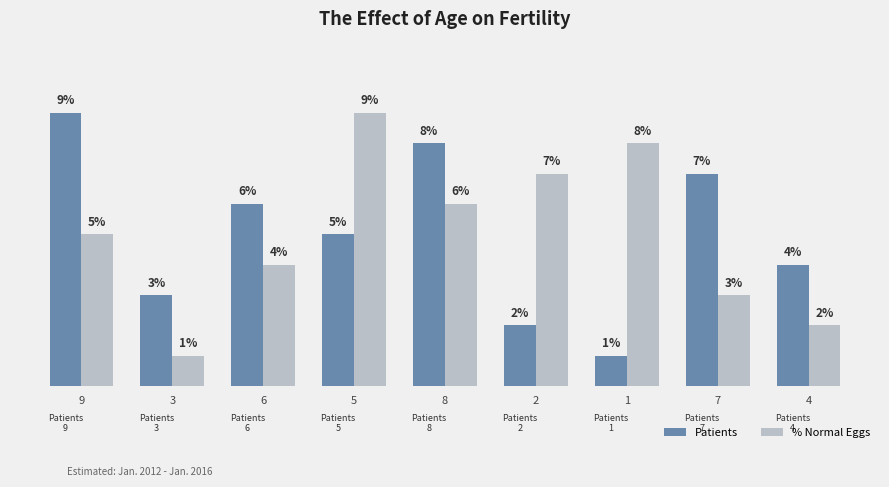

List the labels in order of % Normal Eggs value, smallest first.

3, 4, 7, 6, 9, 8, 2, 1, 5